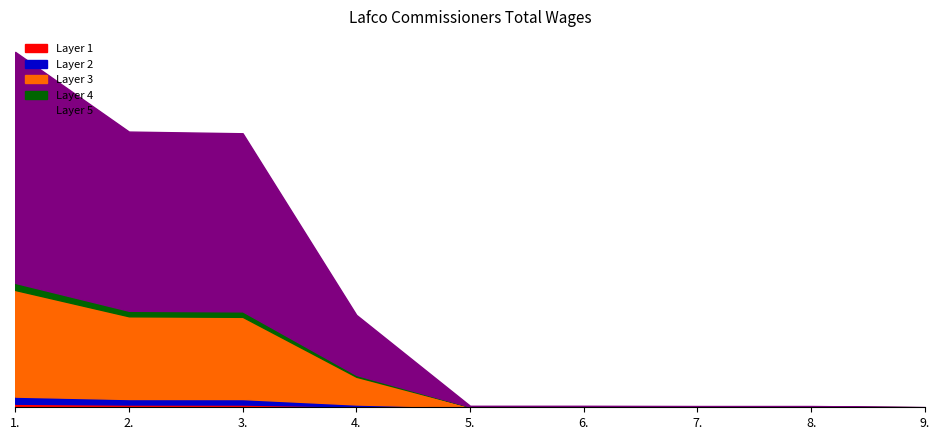

True or false: the data shows 359 at 8..

False